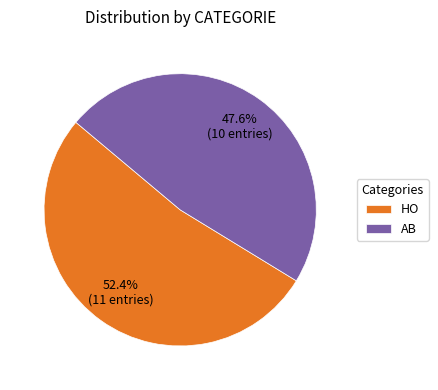

Do HO and AB together represent more than half of the pie?

Yes